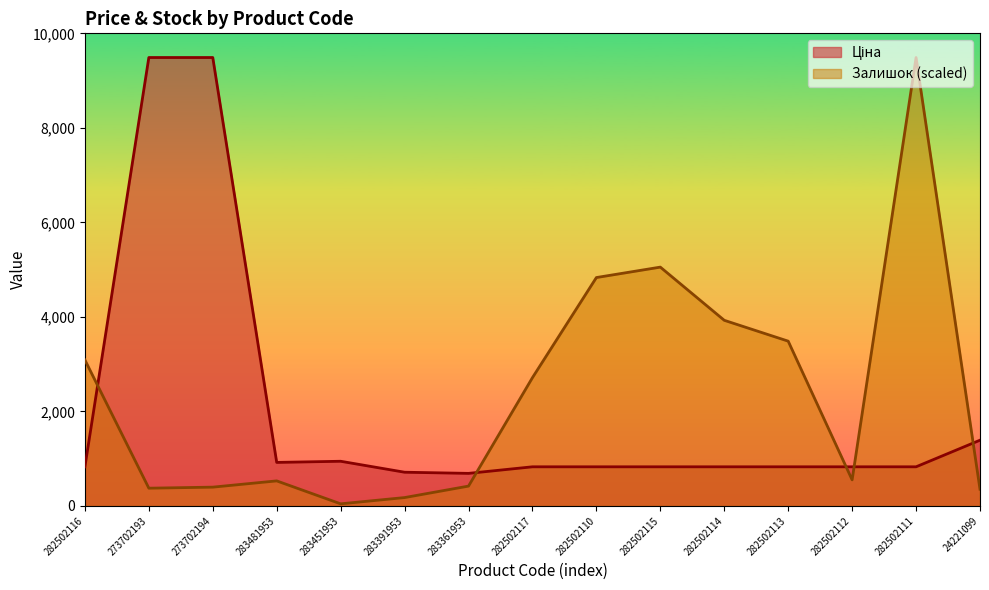

Does the chart display data point markers on the line(s)?

No